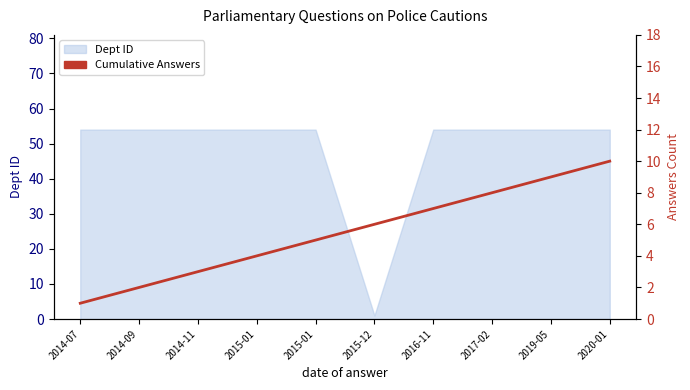

How many lines are shown in the chart?

1